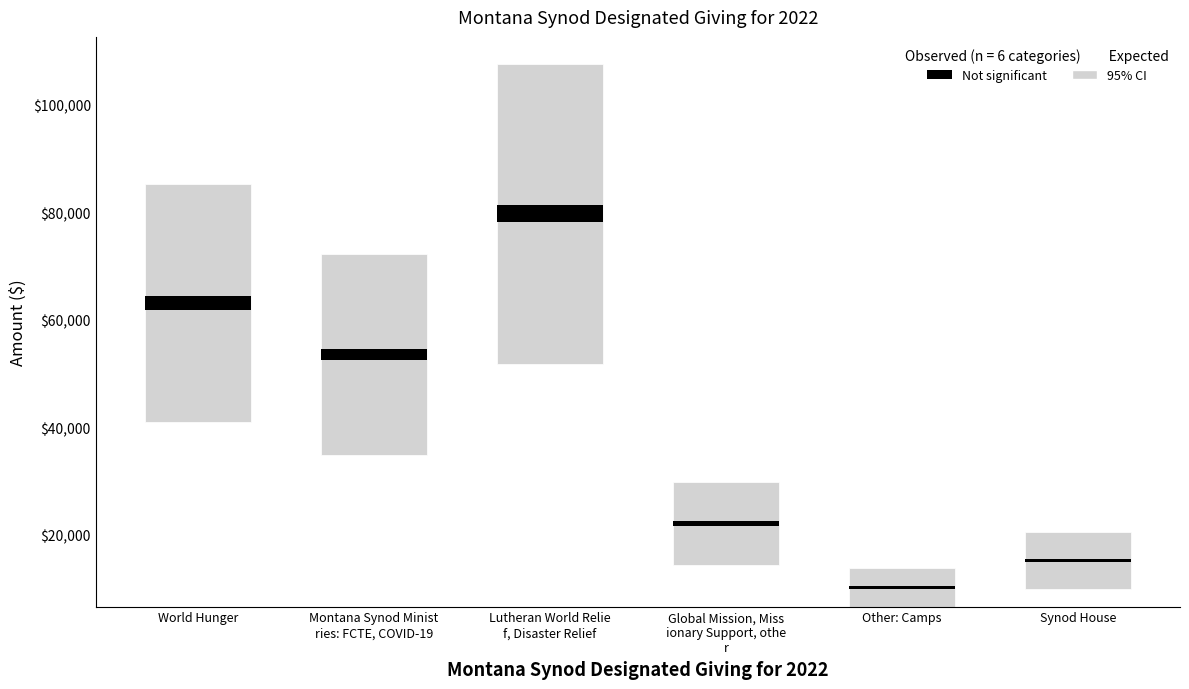

What is the difference between the maximum and minimum values?

69541